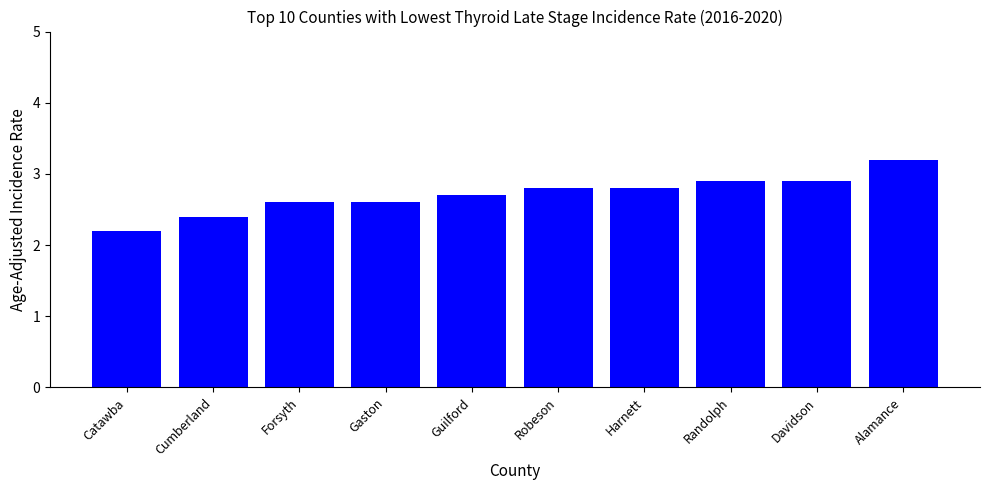

At which category does the chart reach its peak across all series?

Alamance